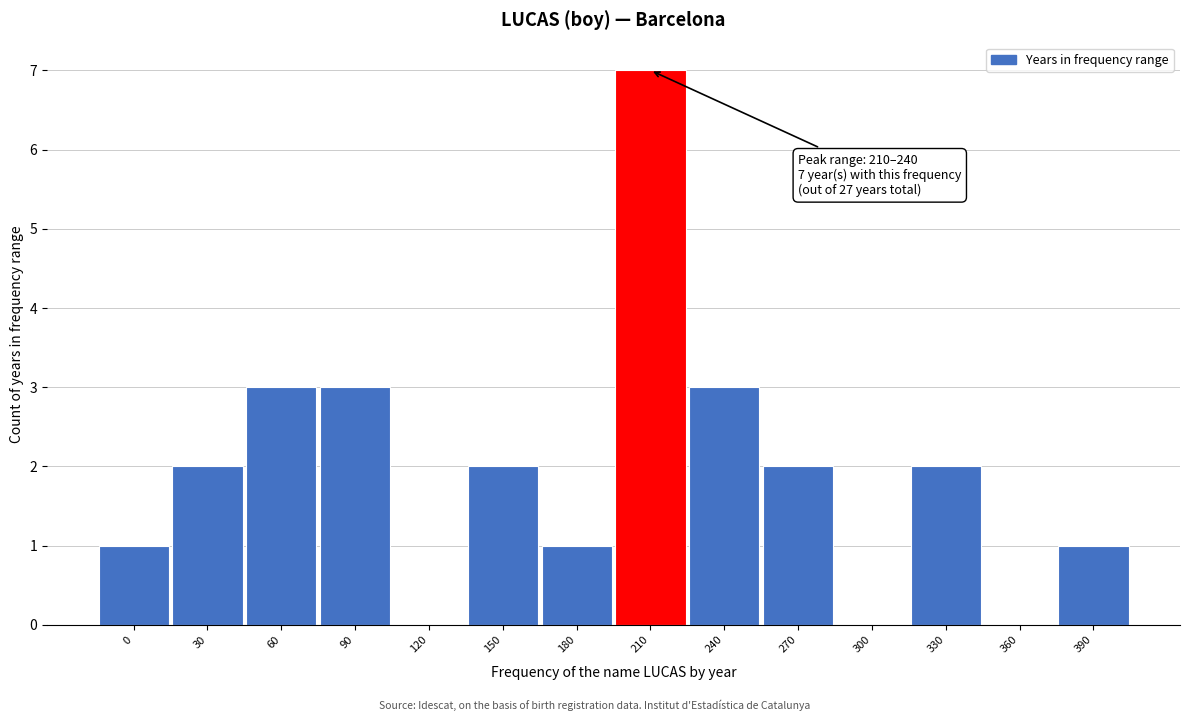

Reading left to right, extract all data points from this chart.

0=1	30=2	60=3	90=3	120=0	150=2	180=1	210=7	240=3	270=2	300=0	330=2	360=0	390=1